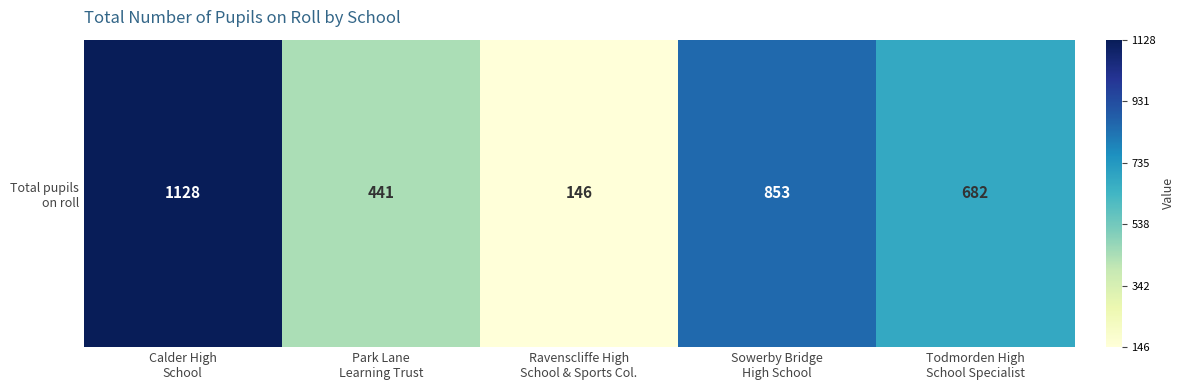

What is the greatest value displayed?

1128